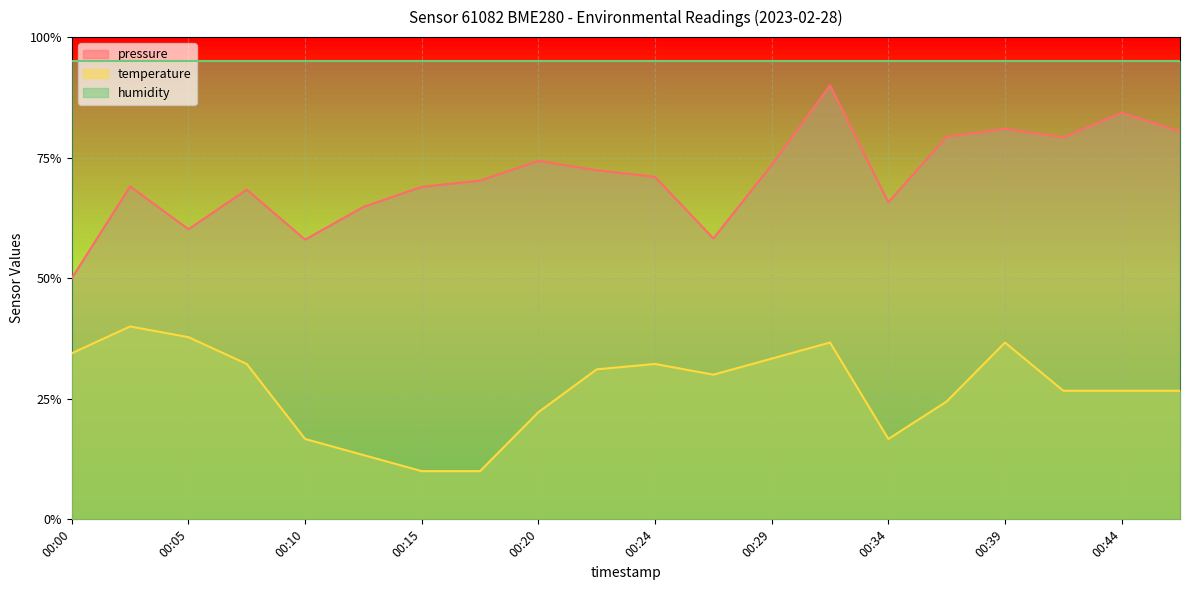

Reading left to right, extract all data points from this chart.

pressure: 00:00=0.5	00:02=0.7	00:05=0.6	00:07=0.7	00:10=0.6	00:12=0.6	00:15=0.7	00:17=0.7	00:20=0.7	00:22=0.7	00:24=0.7	00:27=0.6	00:29=0.7	00:32=0.9	00:34=0.7	00:37=0.8	00:39=0.8	00:42=0.8	00:44=0.8	00:46=0.8
temperature: 00:00=0.3	00:02=0.4	00:05=0.4	00:07=0.3	00:10=0.2	00:12=0.1	00:15=0.1	00:17=0.1	00:20=0.2	00:22=0.3	00:24=0.3	00:27=0.3	00:29=0.3	00:32=0.4	00:34=0.2	00:37=0.2	00:39=0.4	00:42=0.3	00:44=0.3	00:46=0.3